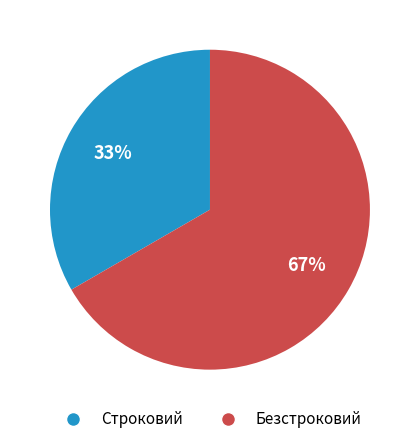

What is the majority slice?

Безстроковий